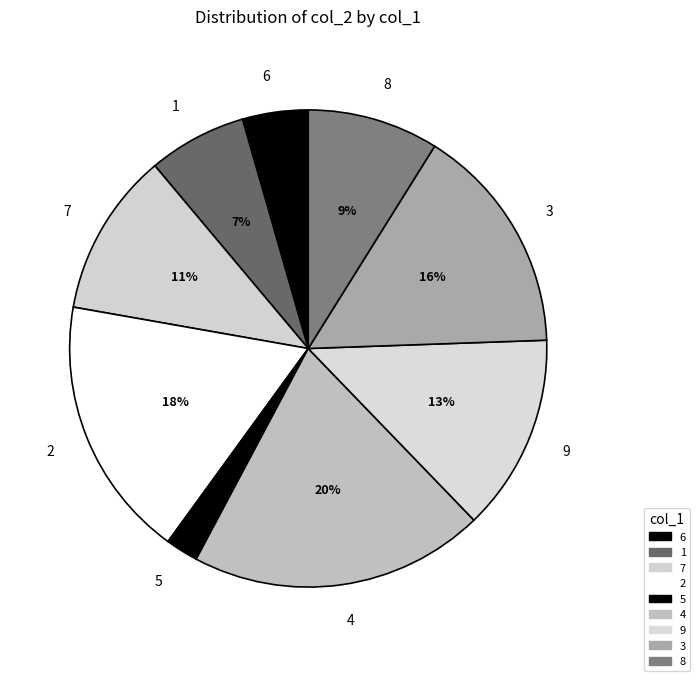

To the nearest percent, what portion does 4 represent?

20%